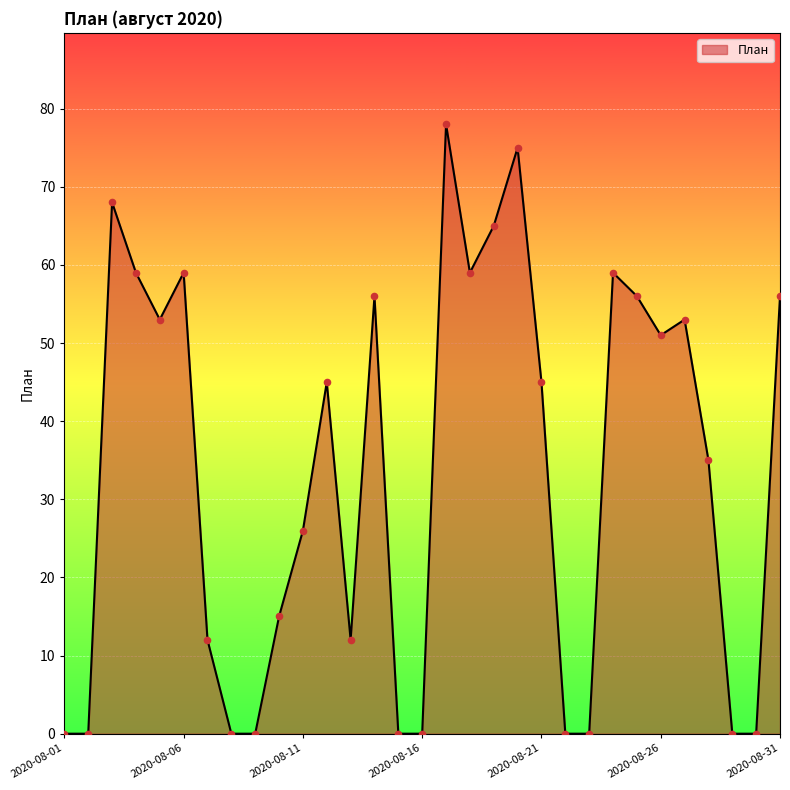

What is the difference between the maximum and minimum values?

78